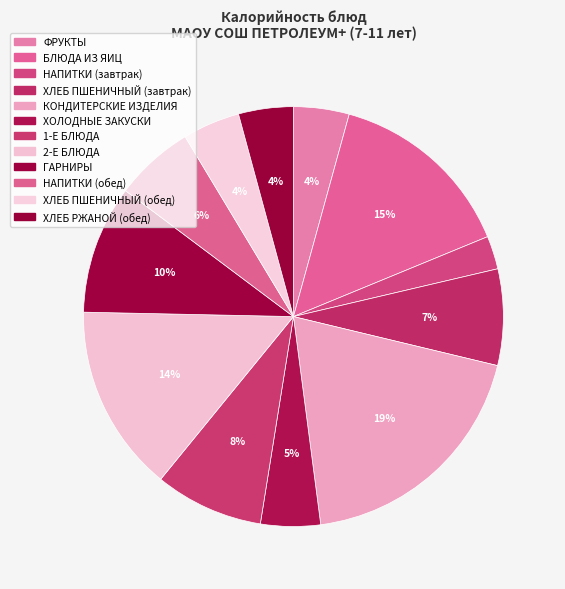

How many segments does this pie chart have?

12